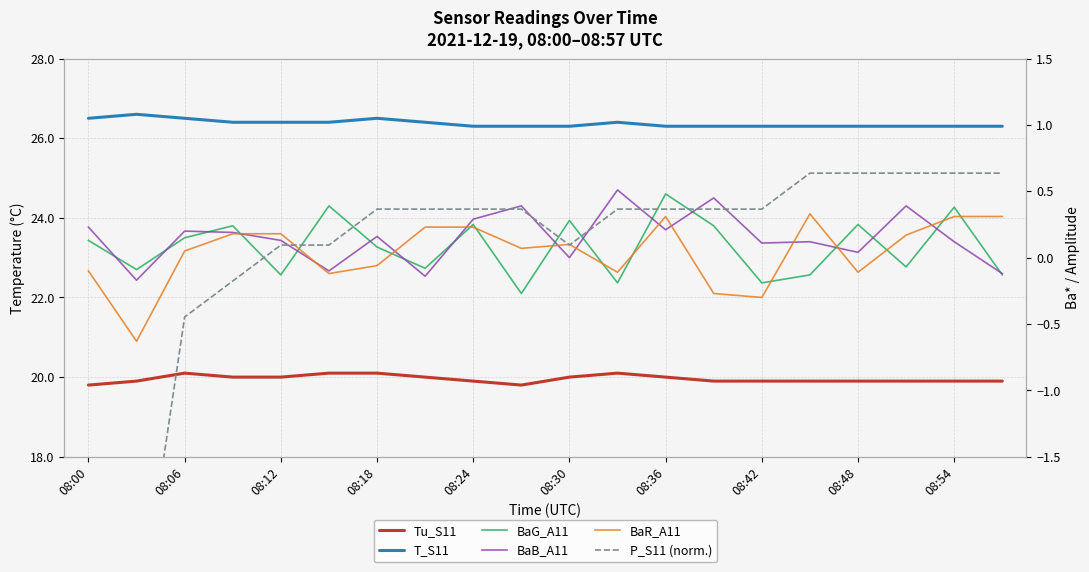

What is the value of the Tu_S11 point at the 18th from the left?

19.9